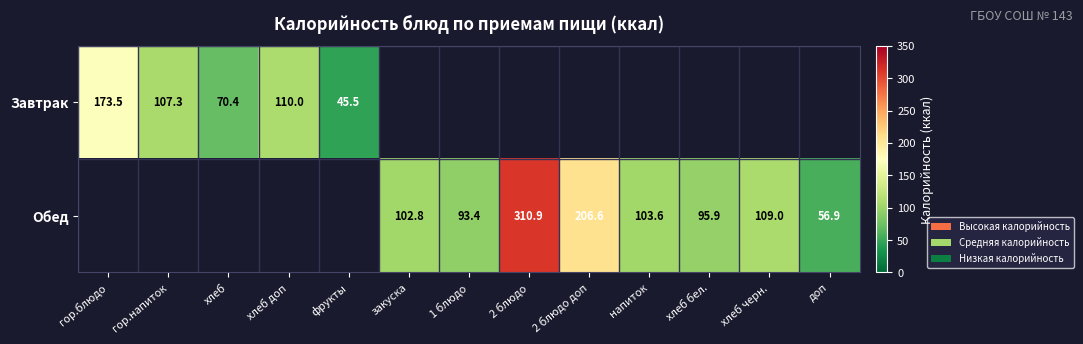

What is the difference between the Обед values at 2 блюдо доп and 1 блюдо?

113.1